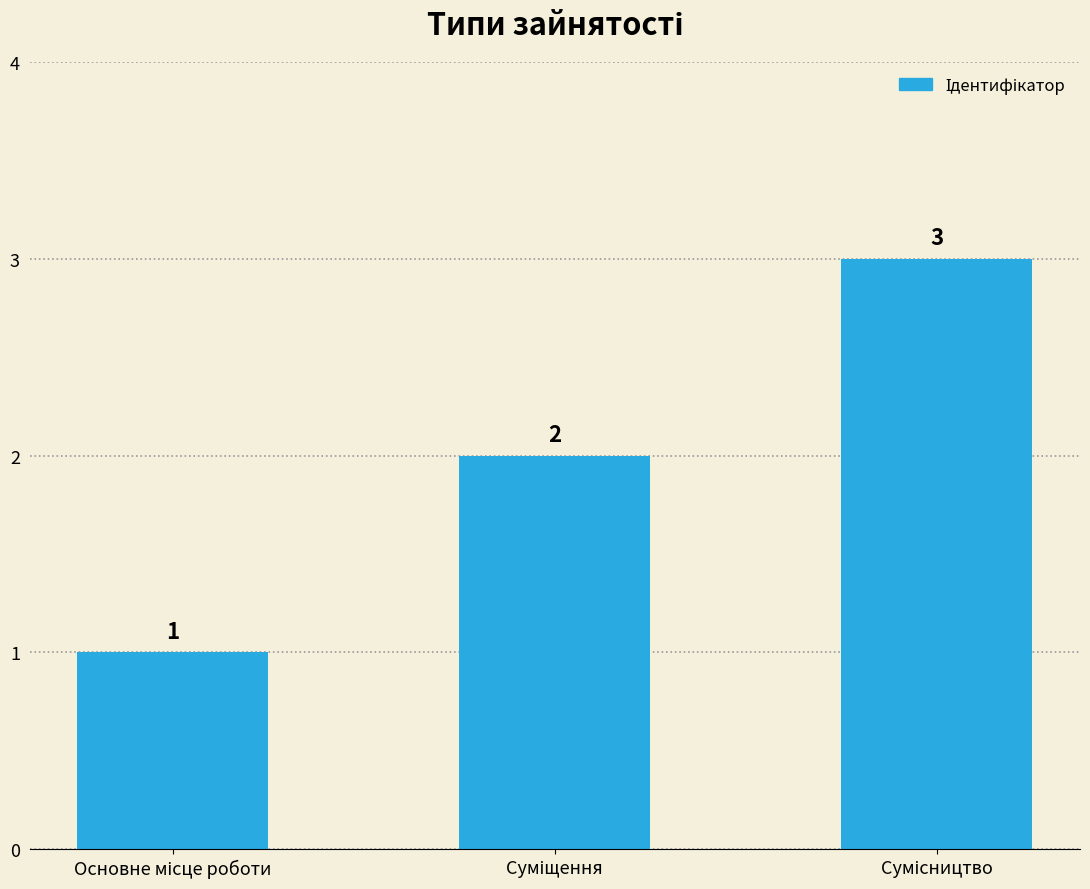

Are the bars horizontal?

No